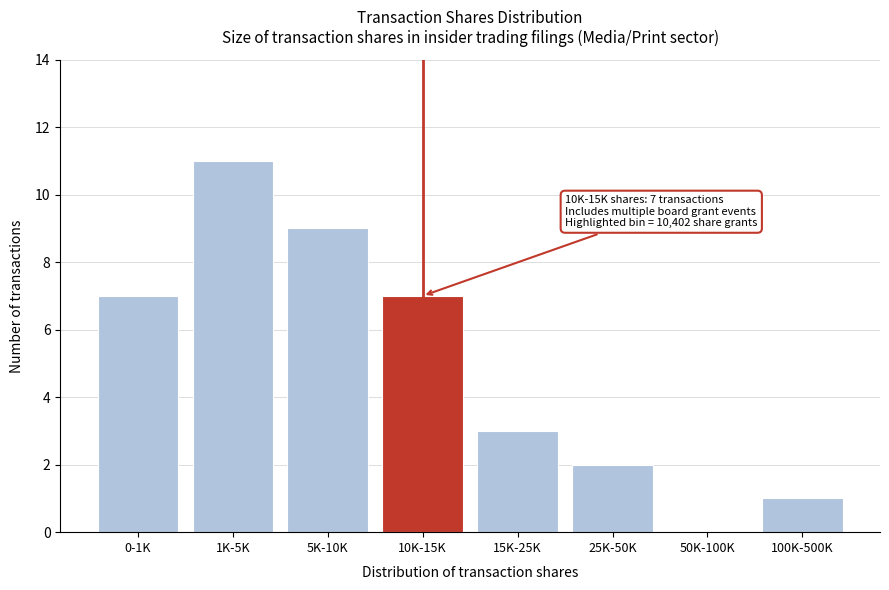

Reading left to right, extract all data points from this chart.

0-1K=7	1K-5K=11	5K-10K=9	10K-15K=7	15K-25K=3	25K-50K=2	50K-100K=0	100K-500K=1